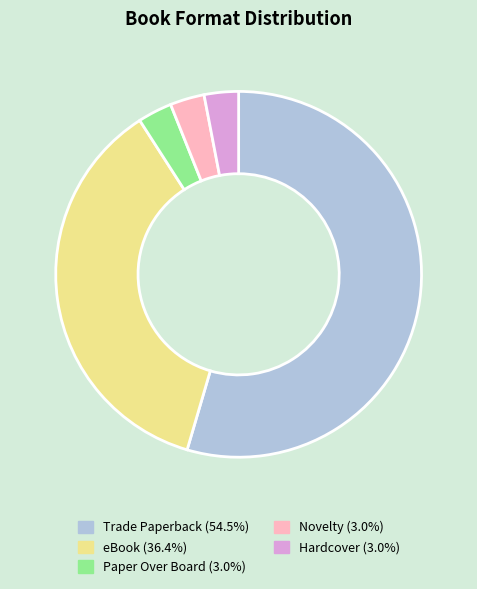

Combined, do Hardcover (3.0%) and Novelty (3.0%) account for over 50%?

No